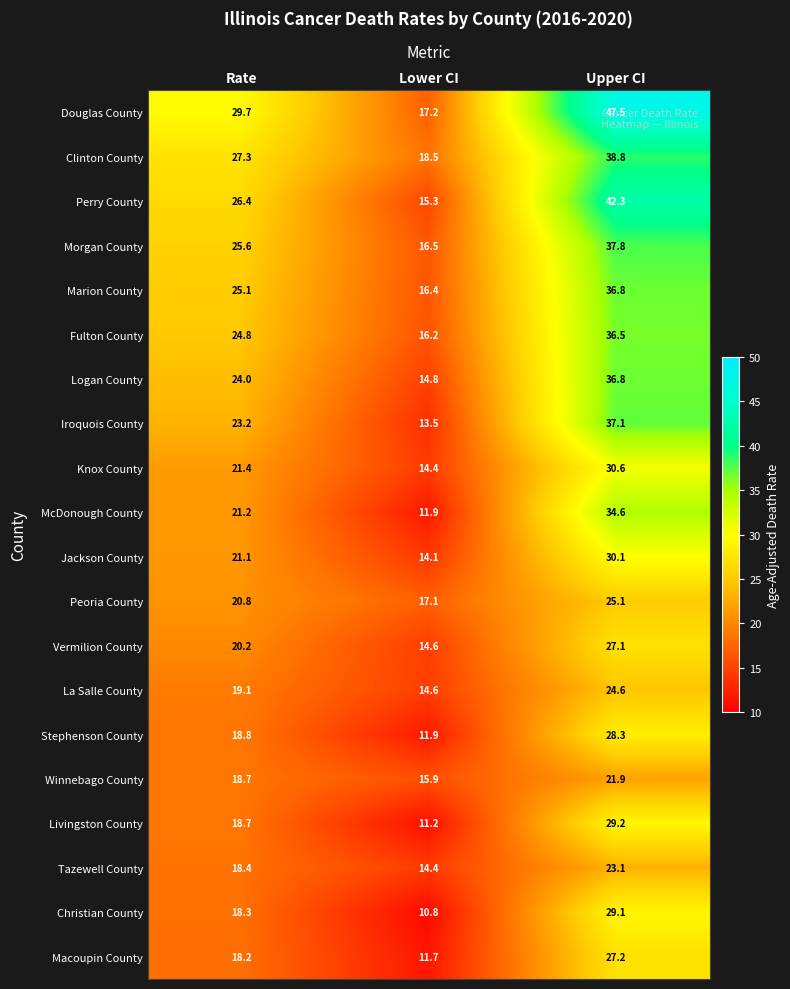

Which label corresponds to the smallest value in the chart?

Lower CI